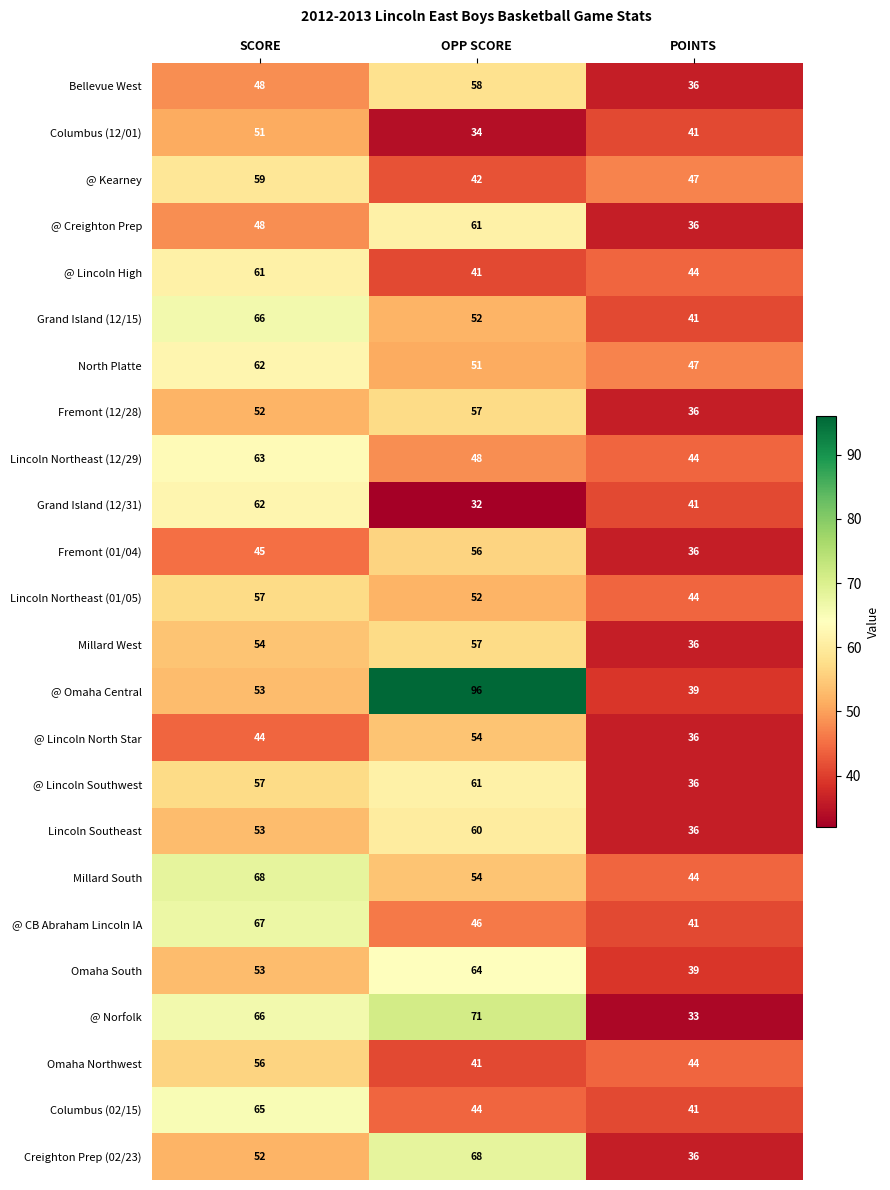

What is the difference between the maximum and minimum values in the @ Omaha Central series?

57